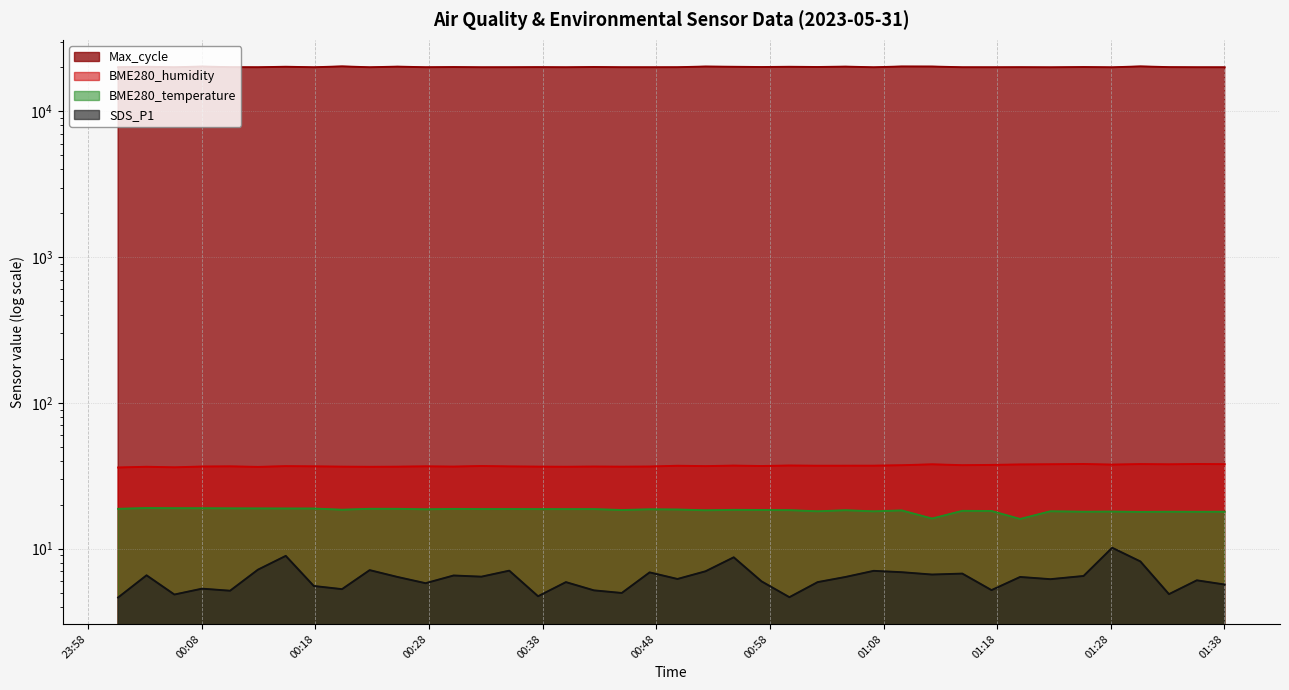

What is the value of the BME280_temperature point at the 27th from the left?

18.4